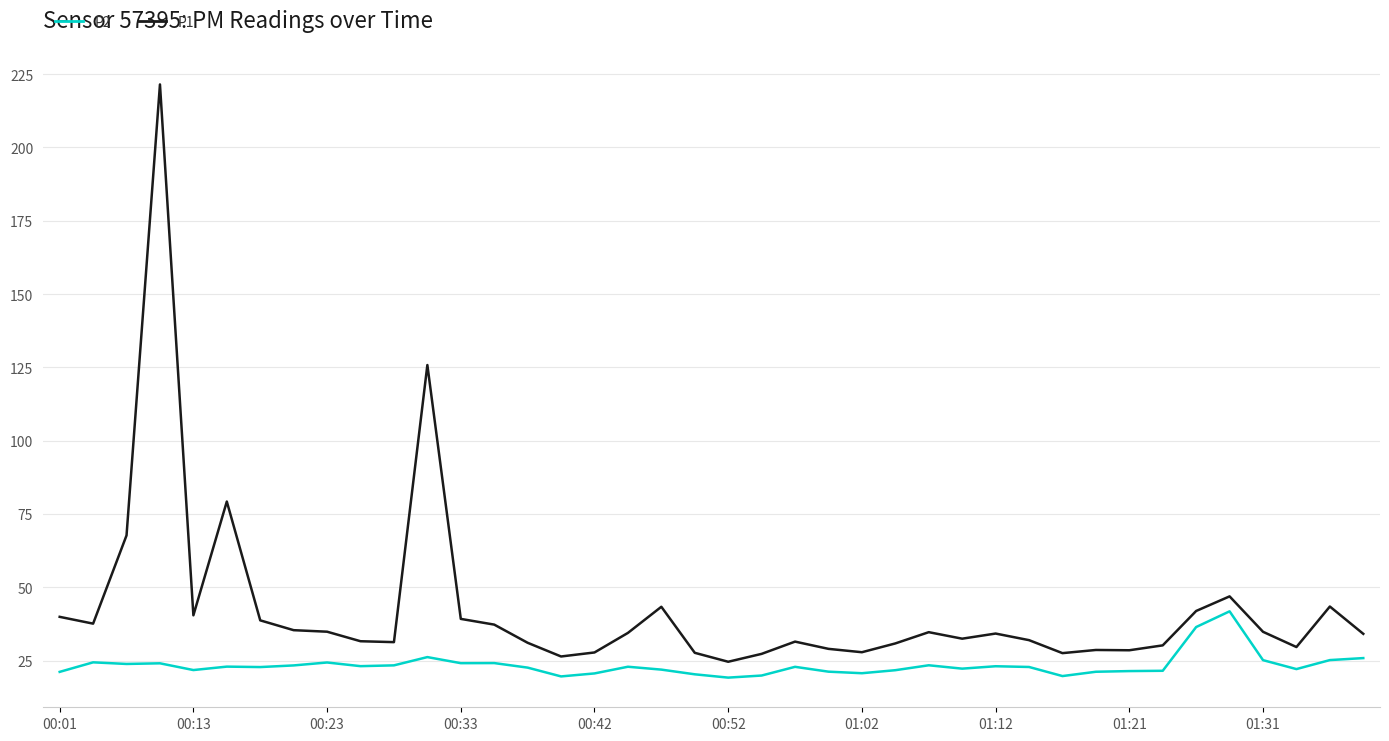

Rank the series by their average value, from highest to lowest.

P1, P2